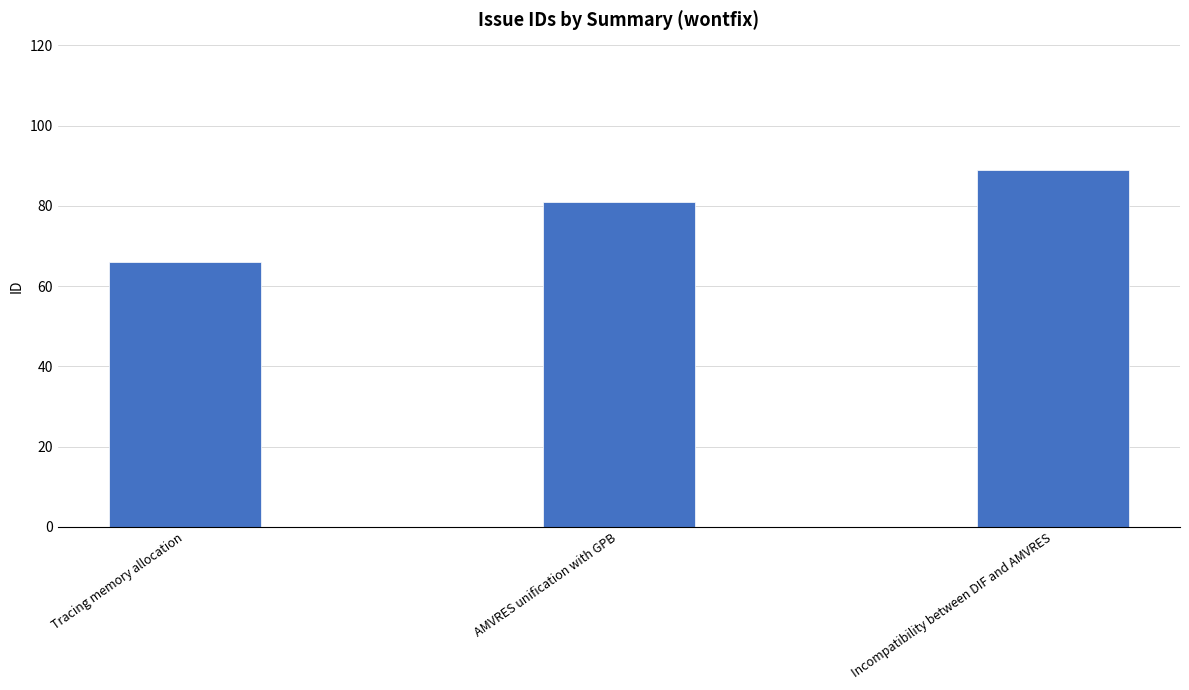

Rank the categories by value from lowest to highest.

Tracing memory allocation, AMVRES unification with GPB, Incompatibility between DIF and AMVRES